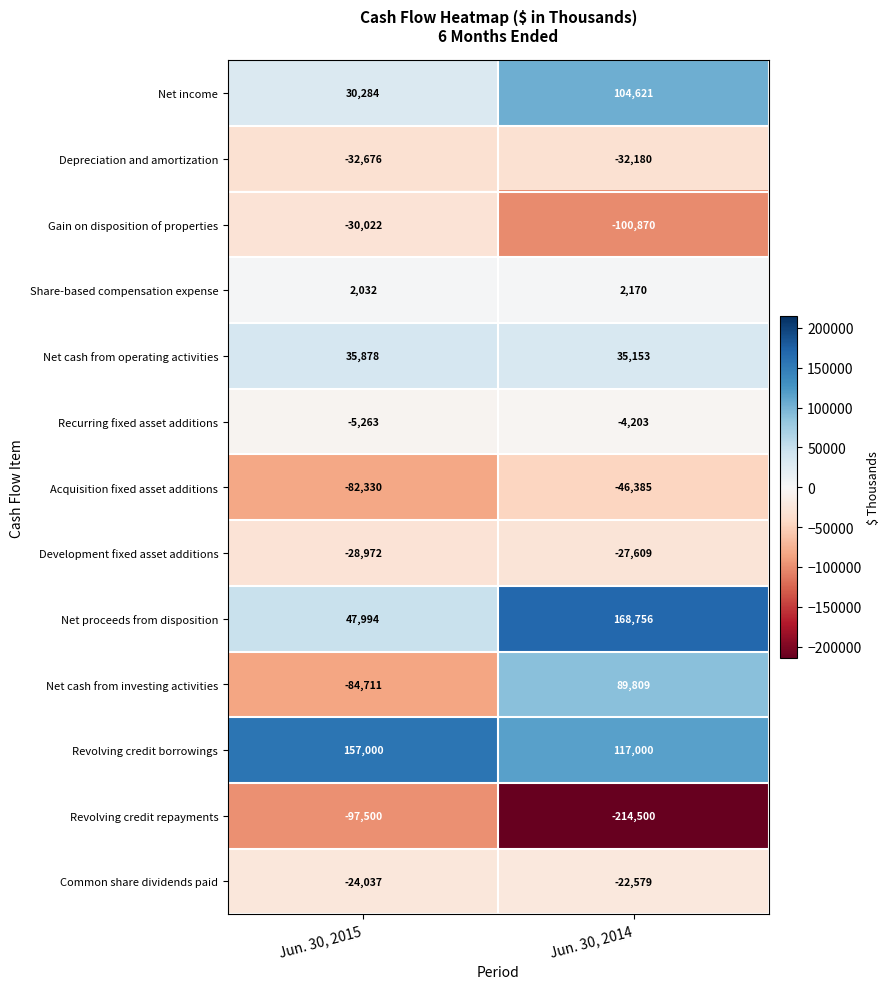

Is it true that Gain on disposition of properties equals -30022 at Jun. 30, 2015?

True